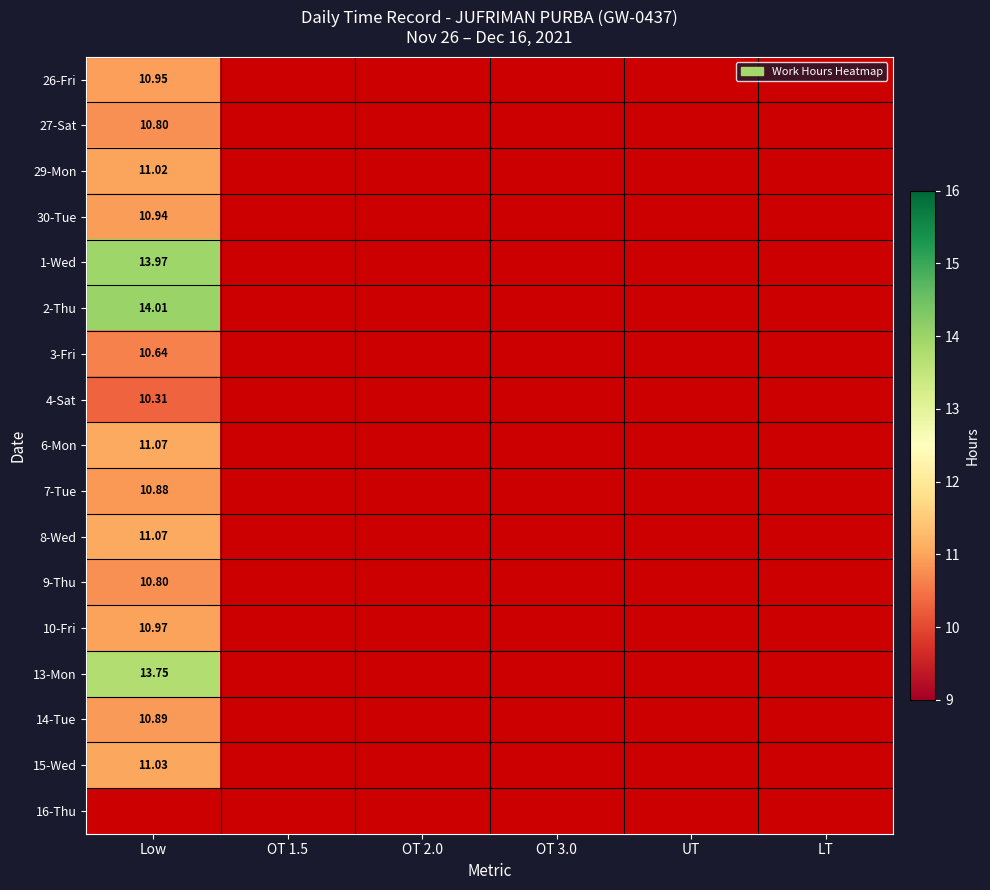

What is the greatest value displayed?

14.0